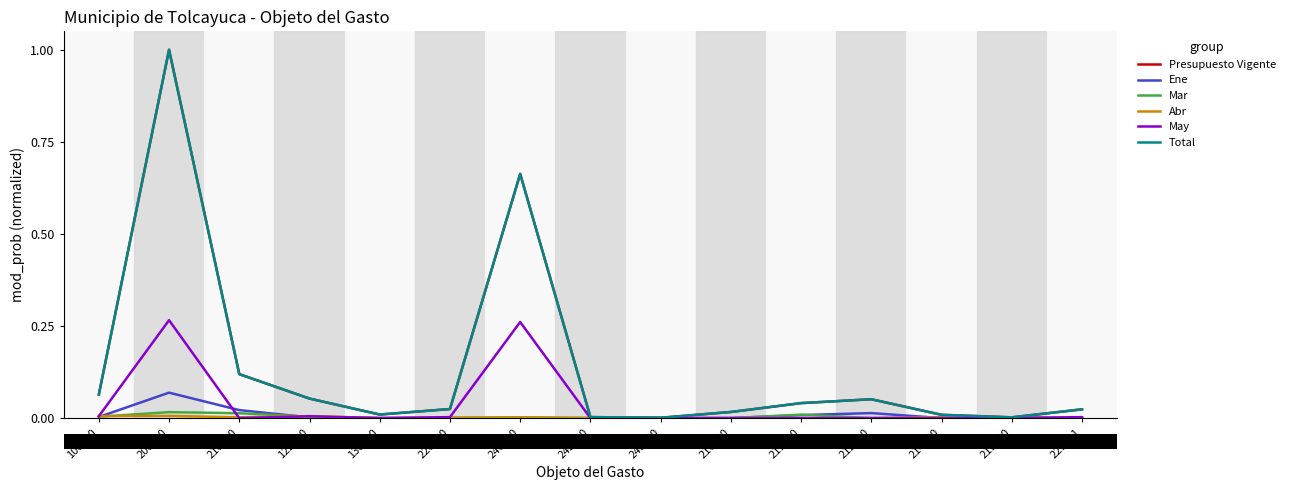

Which series has the widest spread of values?

Presupuesto Vigente